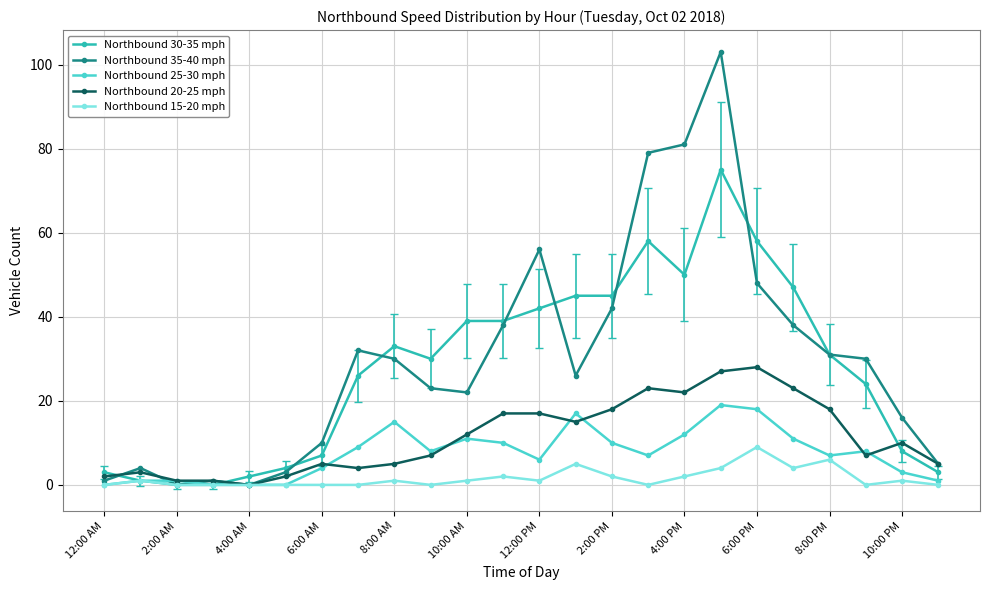

Does the chart have visible grid lines?

Yes